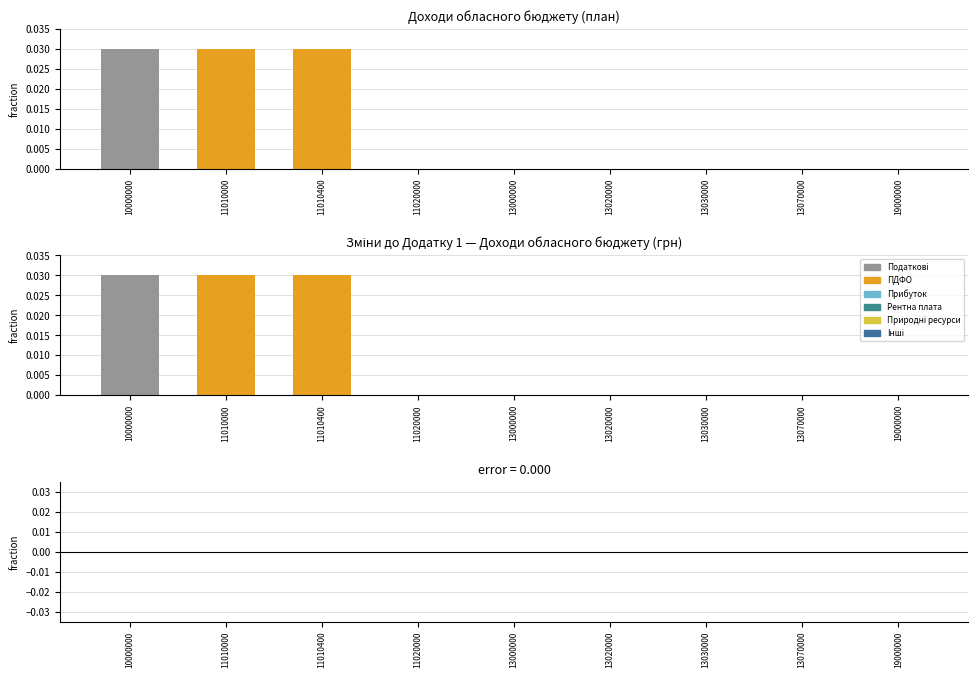

At 13030000, list the series in order from smallest to largest.

Доходи (план), Доходи (факт), Відхилення